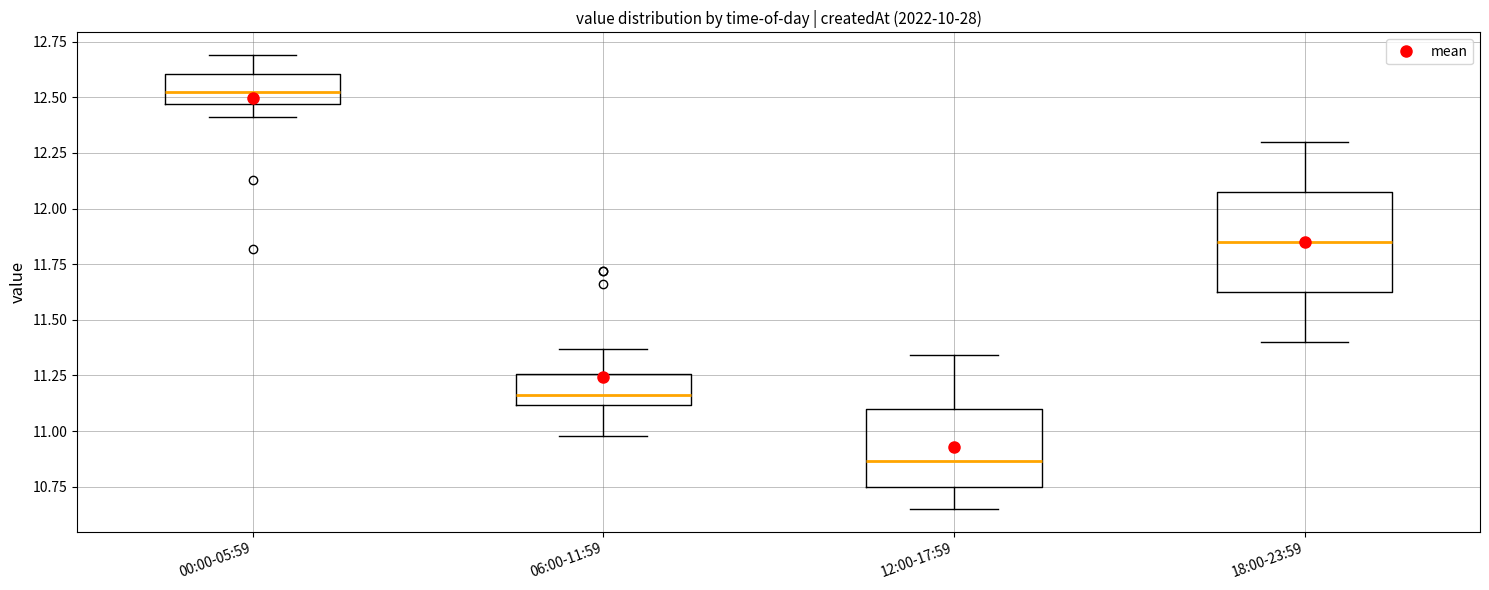

Reading left to right, read every box against the y-axis: the position of its median line, the range the box covers, and the ends of its whiskers. The values are not printed on the chart, so give them approximately, as read against the axis.

00:00-05:59: median 12.55, box 12.45 to 12.60, whiskers 12.40 to 12.70
06:00-11:59: median 11.15, box 11.10 to 11.25, whiskers 11.00 to 11.35
12:00-17:59: median 10.85, box 10.75 to 11.10, whiskers 10.65 to 11.35
18:00-23:59: median 11.85, box 11.65 to 12.10, whiskers 11.40 to 12.30